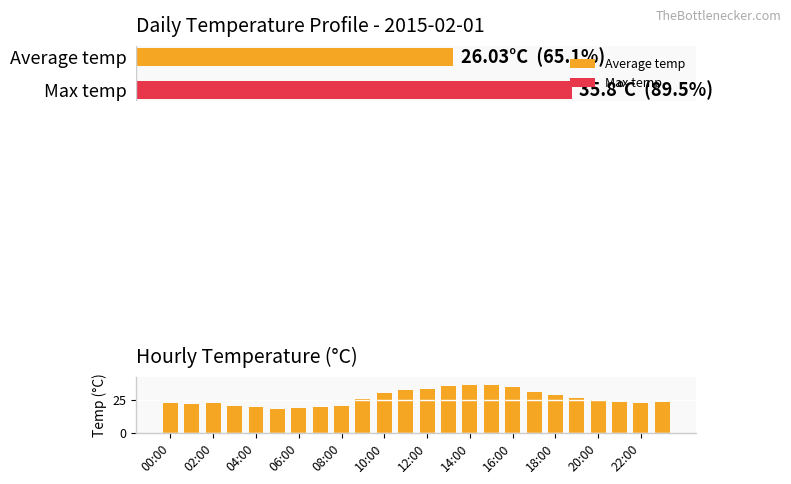

The Average temp series shows 35.8 at 15. True or false?

True